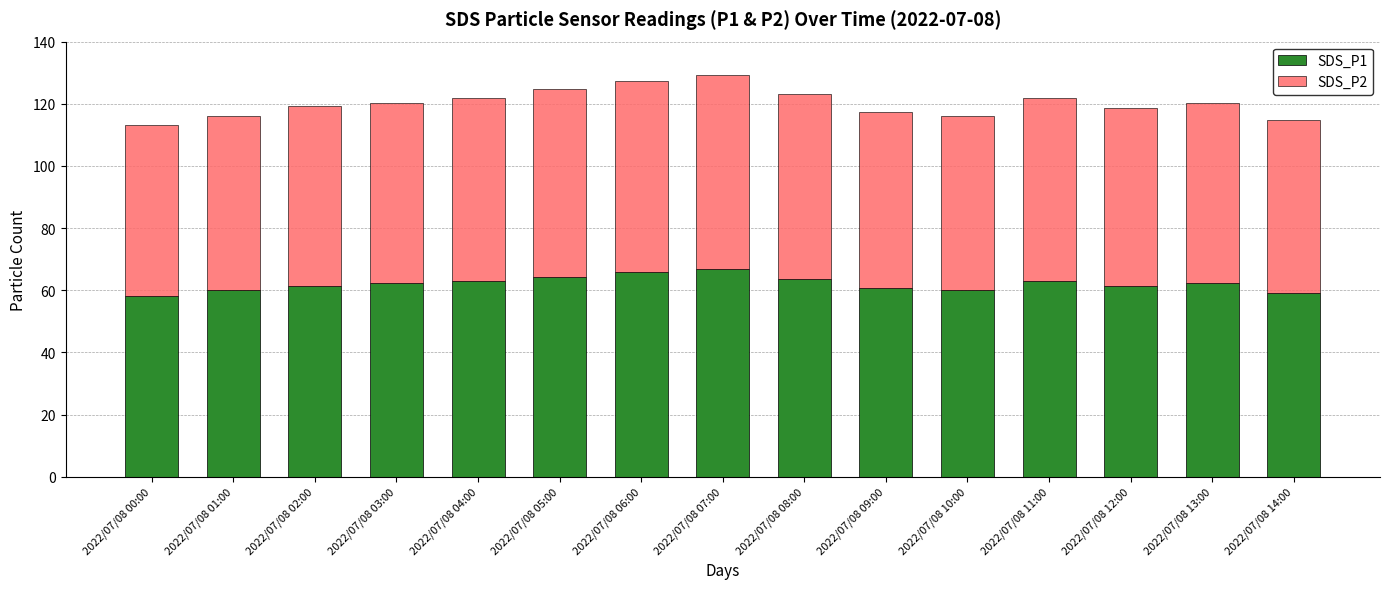

What is the difference between the maximum and minimum values in the SDS_P1 series?

8.5